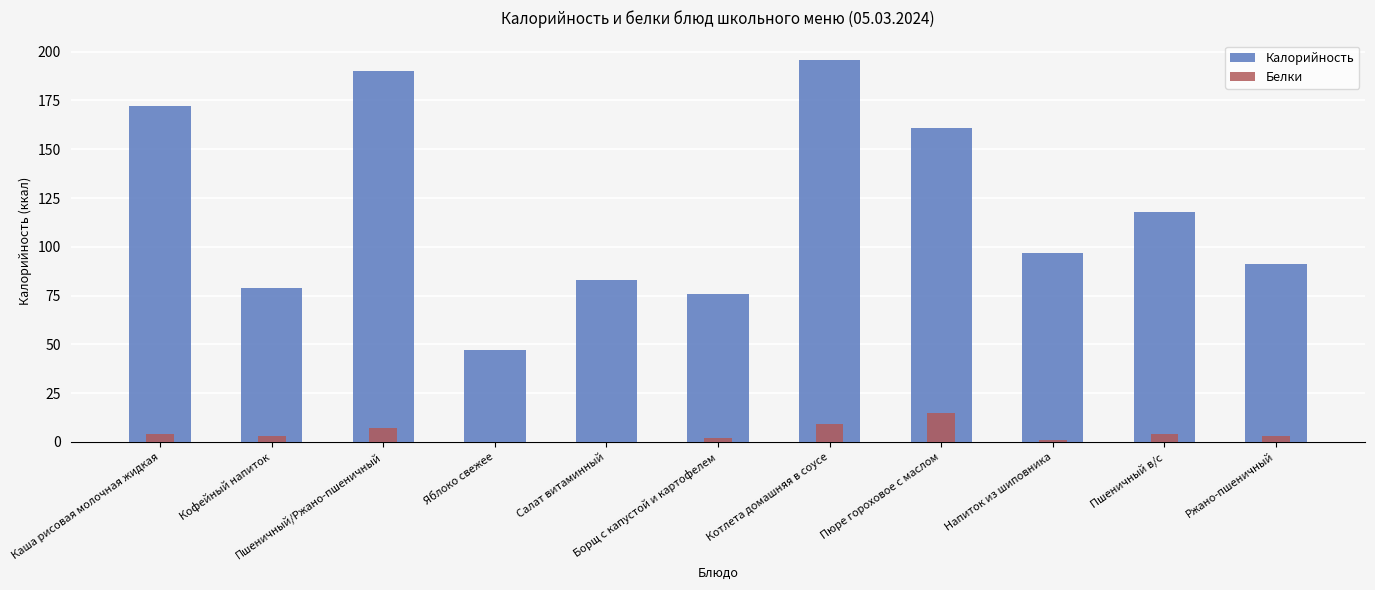

List the labels in order of Белки value, smallest first.

Яблоко свежее, Салат витаминный, Напиток из шиповника, Борщ с капустой и картофелем, Кофейный напиток, Ржано-пшеничный, Каша рисовая молочная жидкая, Пшеничный в/с, Пшеничный/Ржано-пшеничный, Котлета домашняя в соусе, Пюре гороховое с маслом